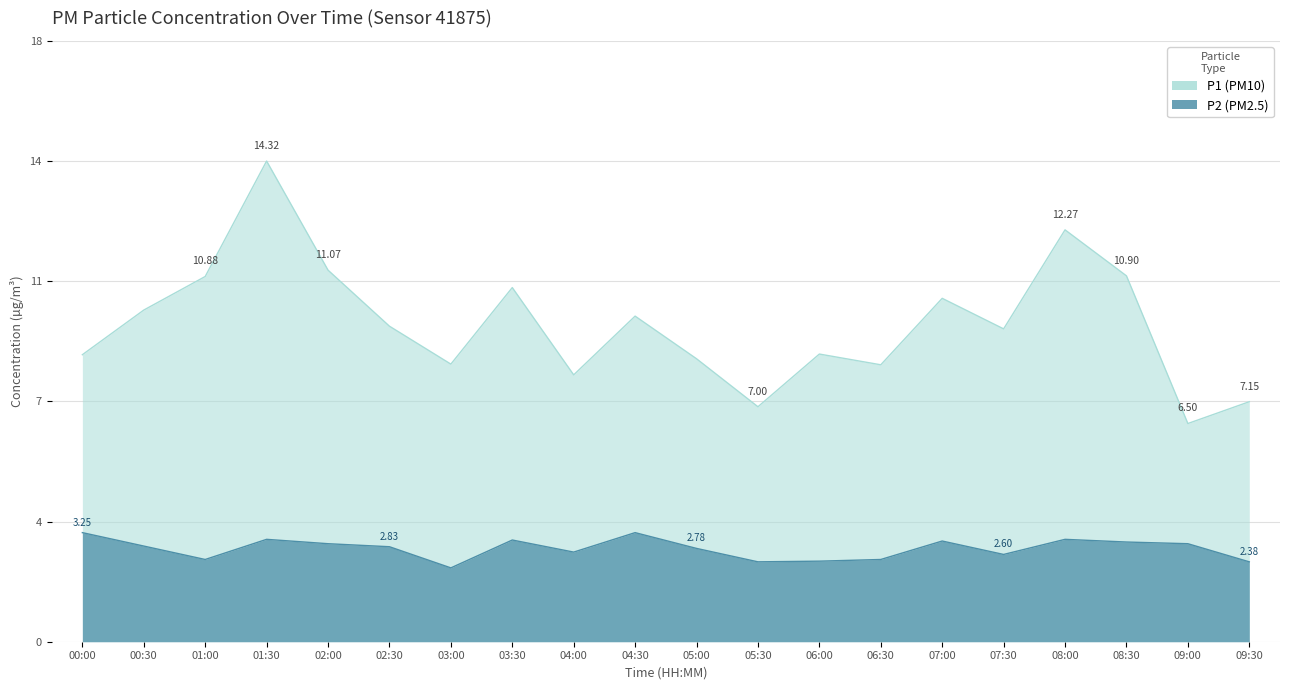

True or false: P1 has a value of 16.5 at 04:30.

False